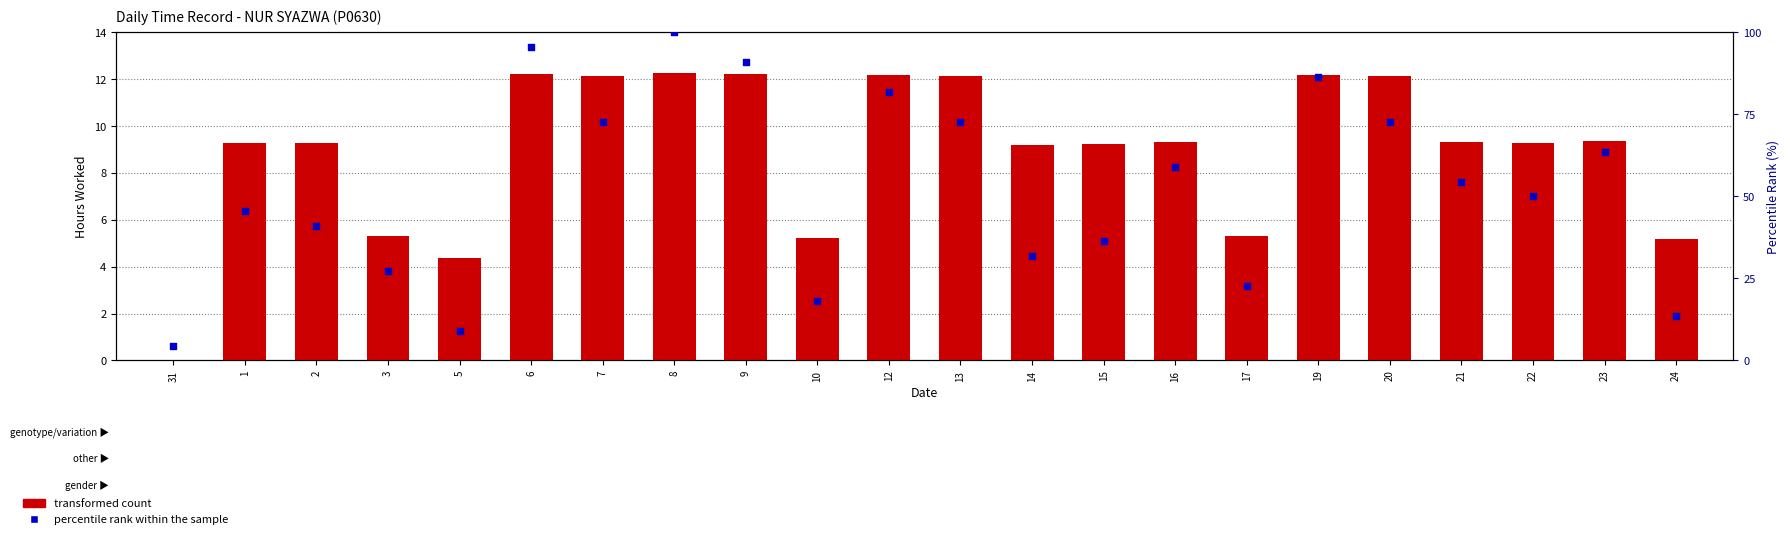

Which series reaches the maximum Y coordinate?

percentile rank within the sample